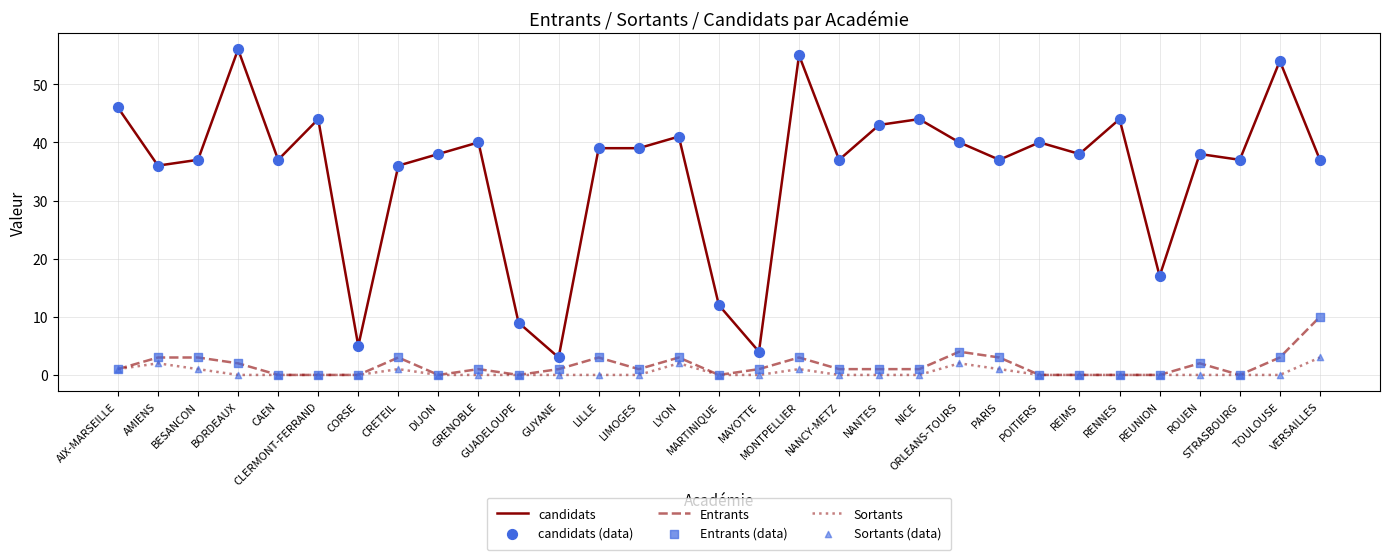

Which series has the widest spread of values?

candidats